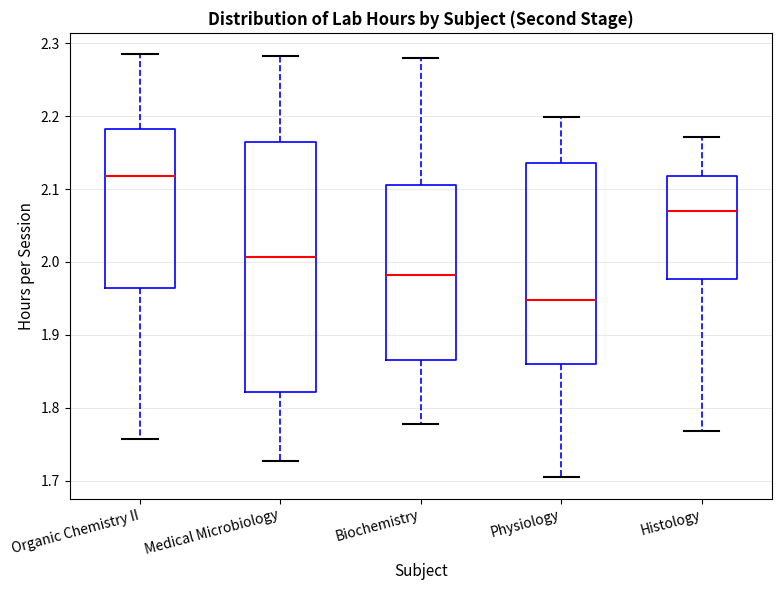

Where is the upper edge of the box for Physiology on the y-axis? The values are not printed on the chart, so give them approximately, as read against the axis.

2.14